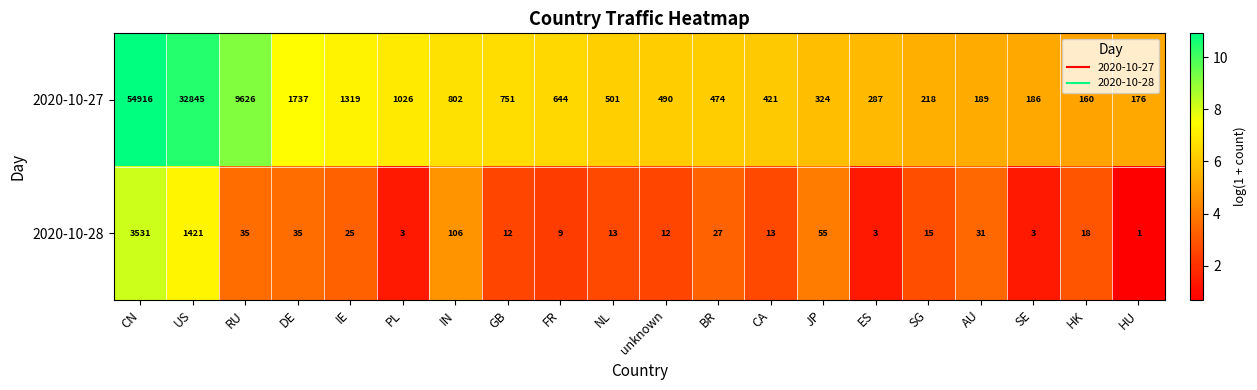

How many categories are shown in the chart?

20